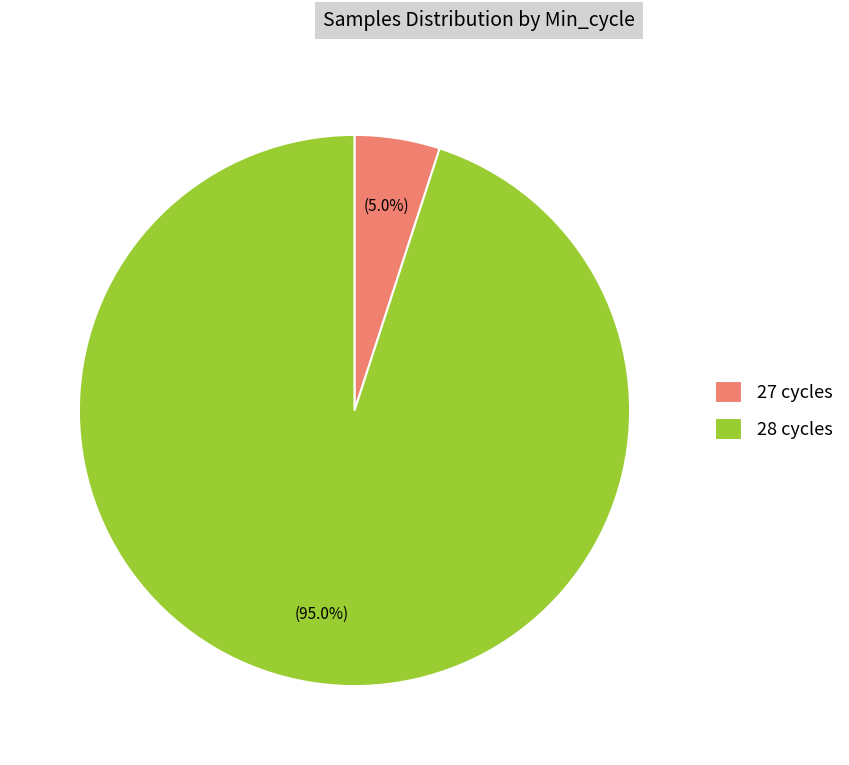

Does 28 cycles represent more than half of the total?

Yes